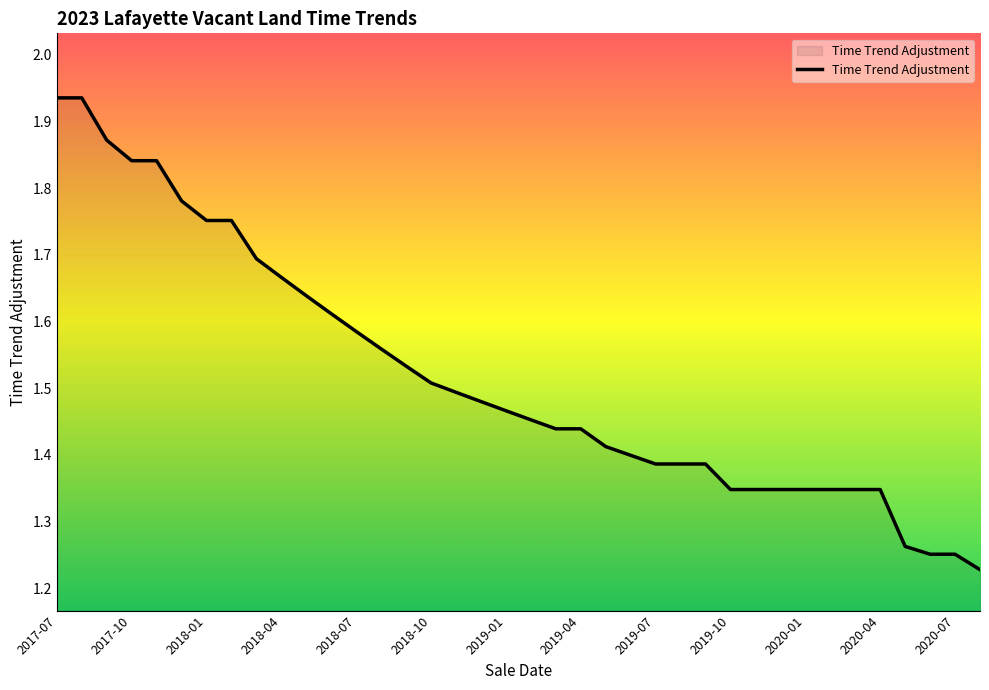

List the labels in order of value, smallest first.

2020-08, 2020-06, 2020-07, 2020-05, 2019-10, 2019-11, 2019-12, 2020-01, 2020-02, 2020-03, 2020-04, 2019-07, 2019-08, 2019-09, 2019-06, 2019-05, 2019-03, 2019-04, 2019-02, 2019-01, 2018-12, 2018-11, 2018-10, 2018-09, 2018-08, 2018-07, 2018-06, 2018-05, 2018-04, 2018-03, 2018-01, 2018-02, 2017-12, 2017-10, 2017-11, 2017-09, 2017-07, 2017-08